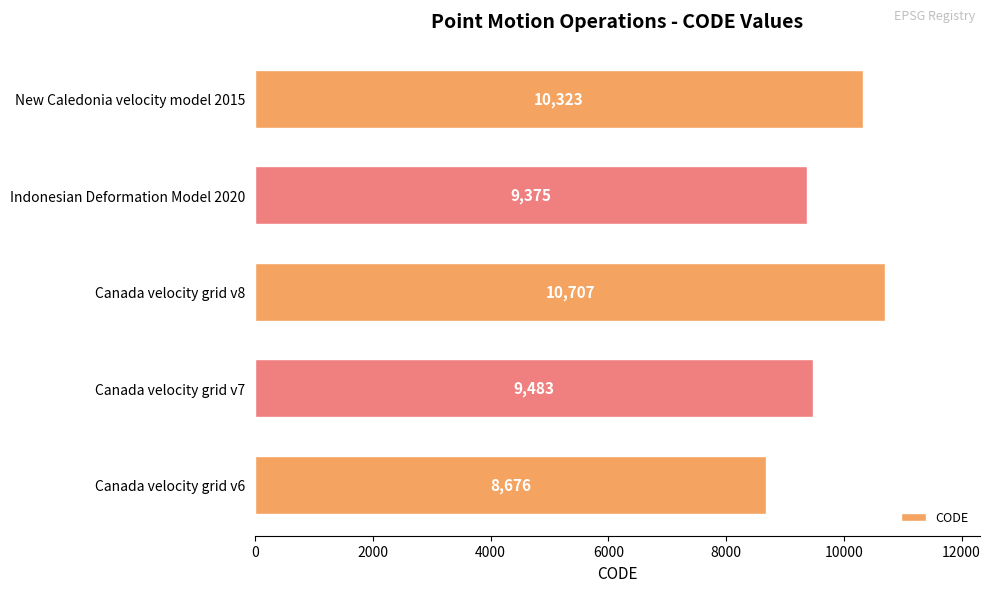

Which has a higher value, Canada velocity grid v8 or New Caledonia velocity model 2015?

Canada velocity grid v8